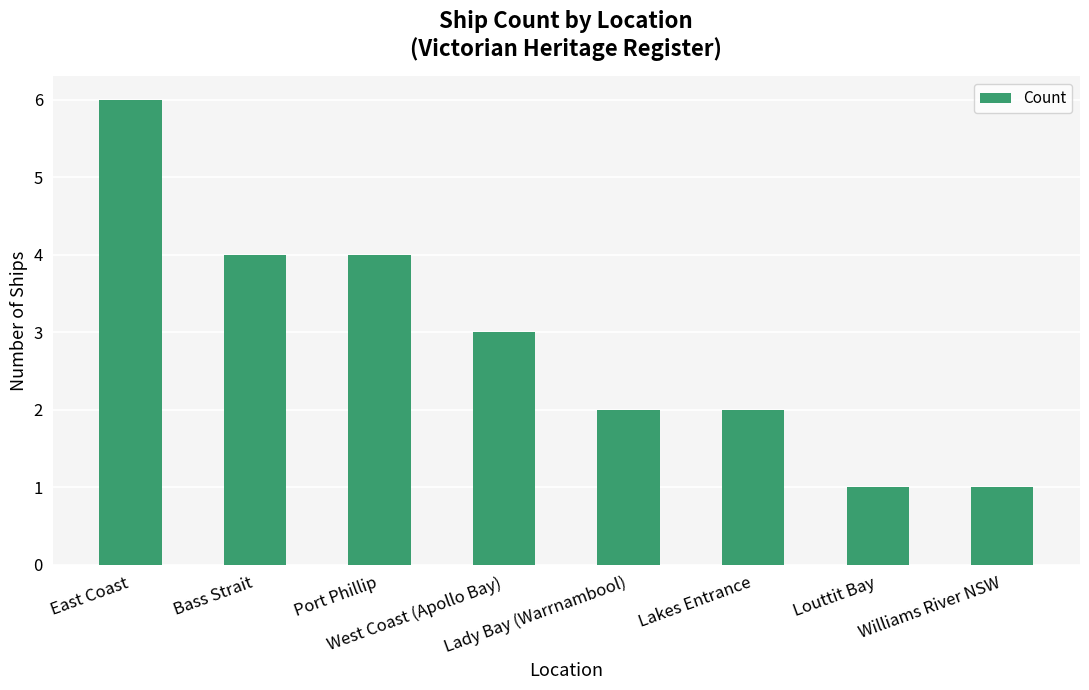

The chart shows a value of 1 at Louttit Bay. True or false?

True